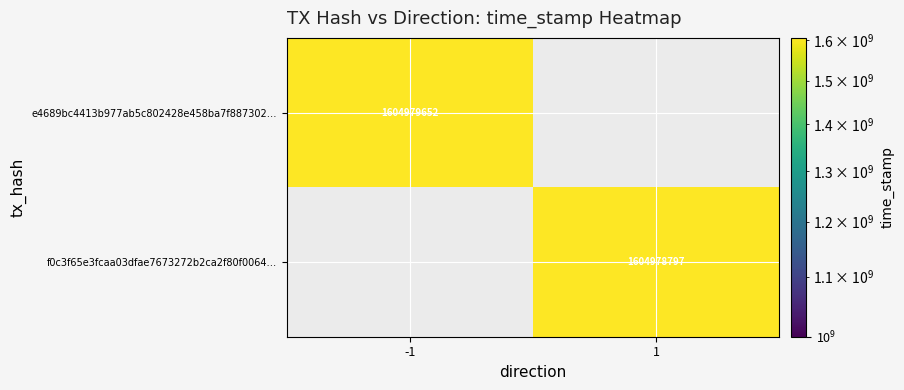

Is the value of f0c3f65e3fcaa03dfae7673272b2ca2f80f0064… at 1 greater than the value of e4689bc4413b977ab5c802428e458ba7f887302… at -1?

No